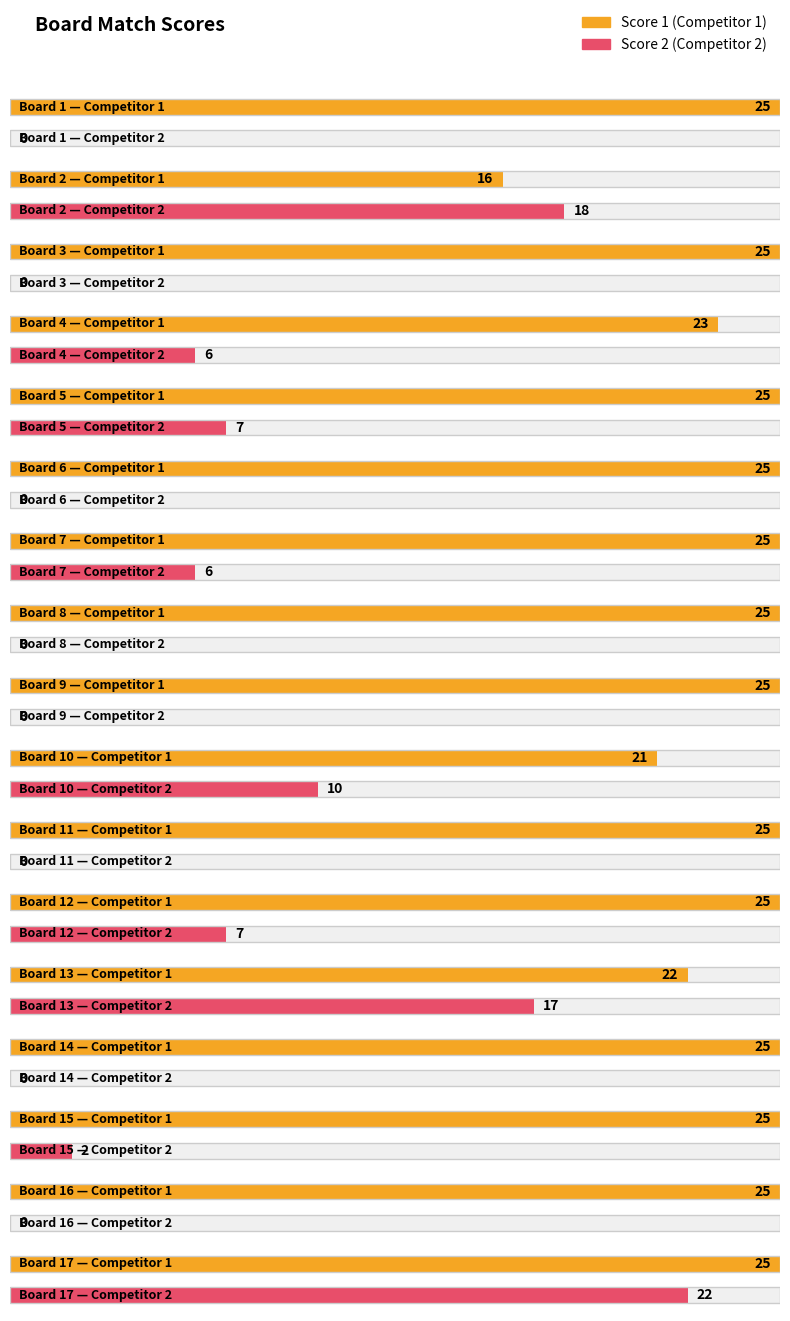

Where is Score 1 nearest to the value 20?

10